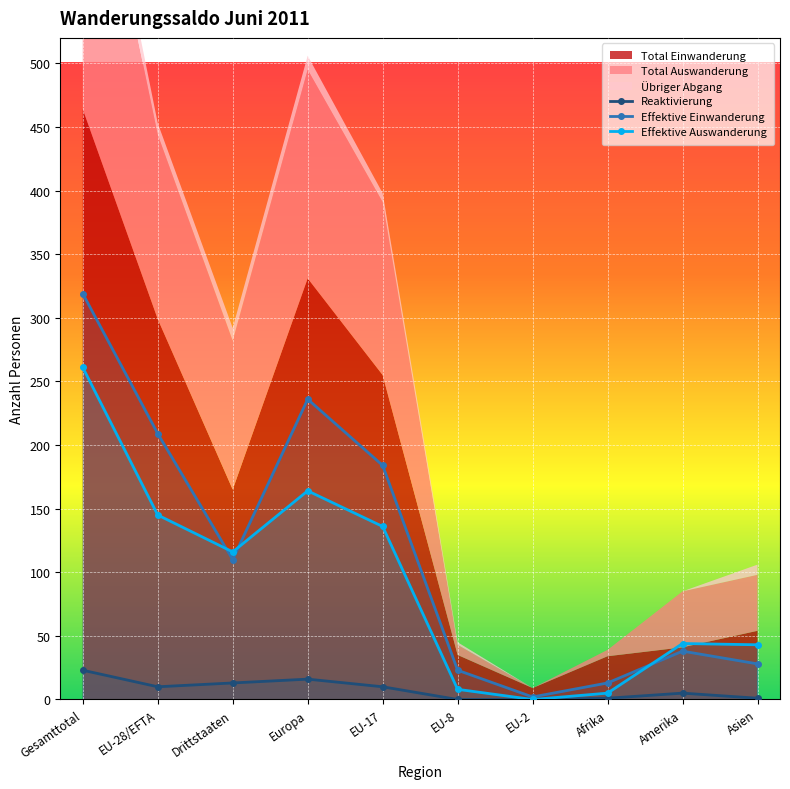

What is the label of the 6th point from the left?

EU-8